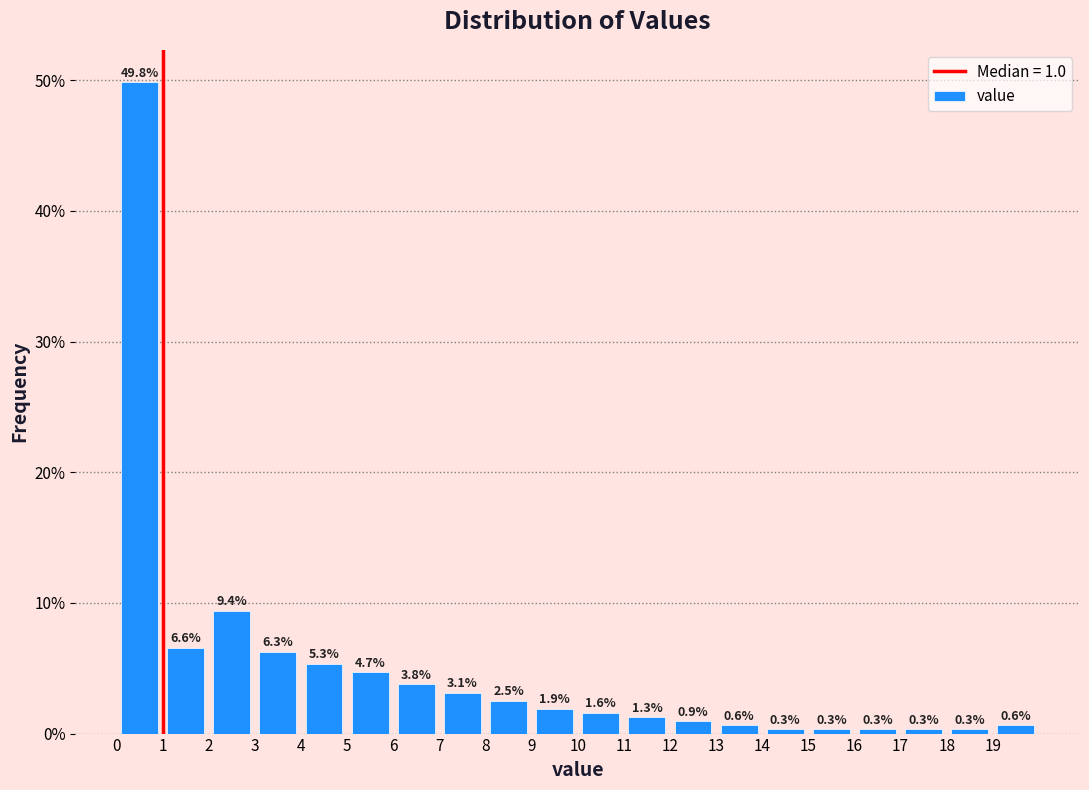

How tall is the bar that spans 18 to 19 on the x-axis?

0.3